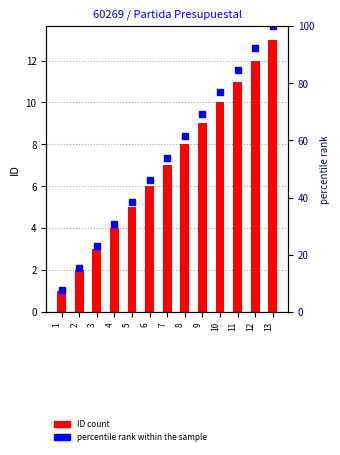

Is the value of ID count at 6 greater than the value of percentile rank within the sample at 6?

No